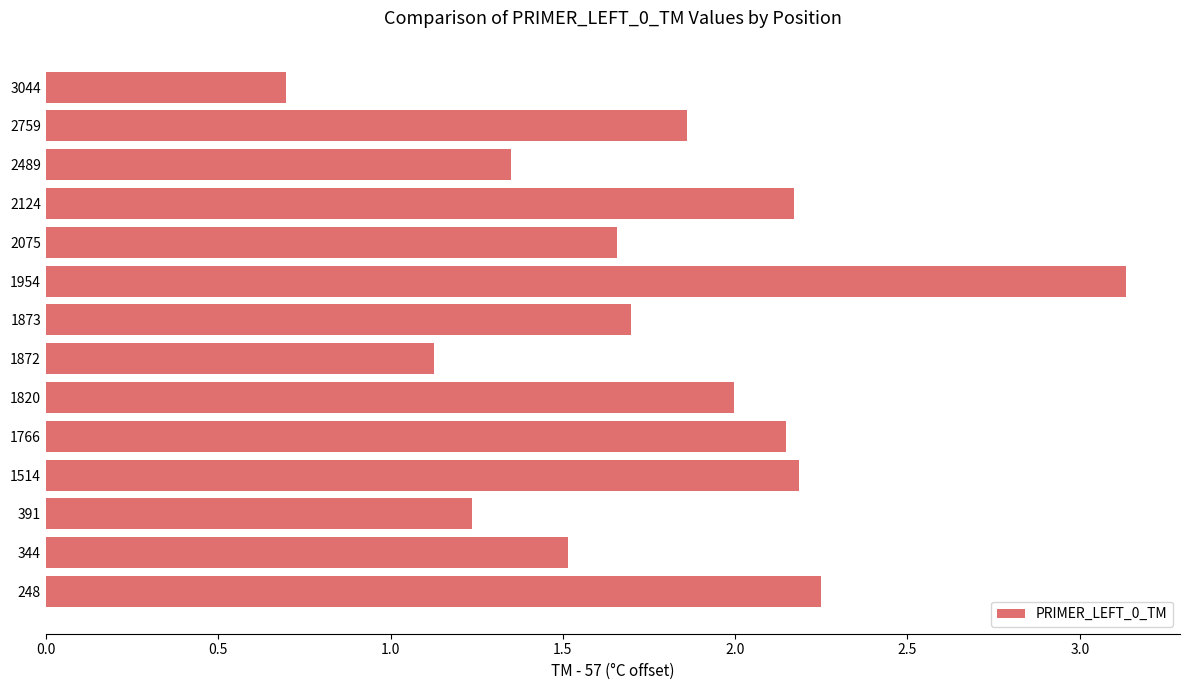

What is the difference between the maximum and second lowest values?

2.0